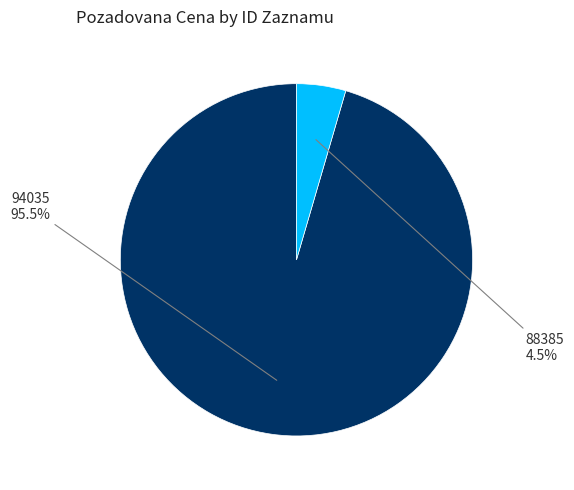

Which category has the biggest portion of the pie?

94035